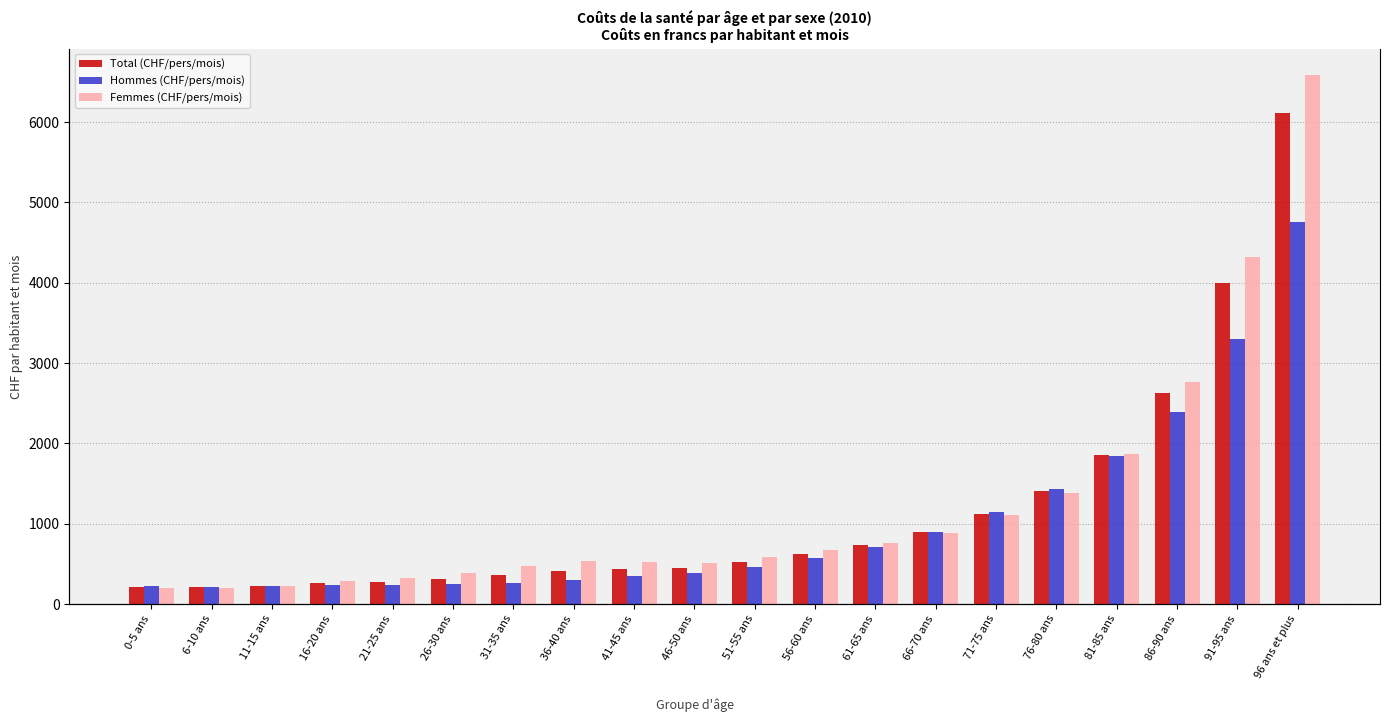

What are all the series names shown in the legend?

Total (CHF/pers/mois), Hommes (CHF/pers/mois), Femmes (CHF/pers/mois)